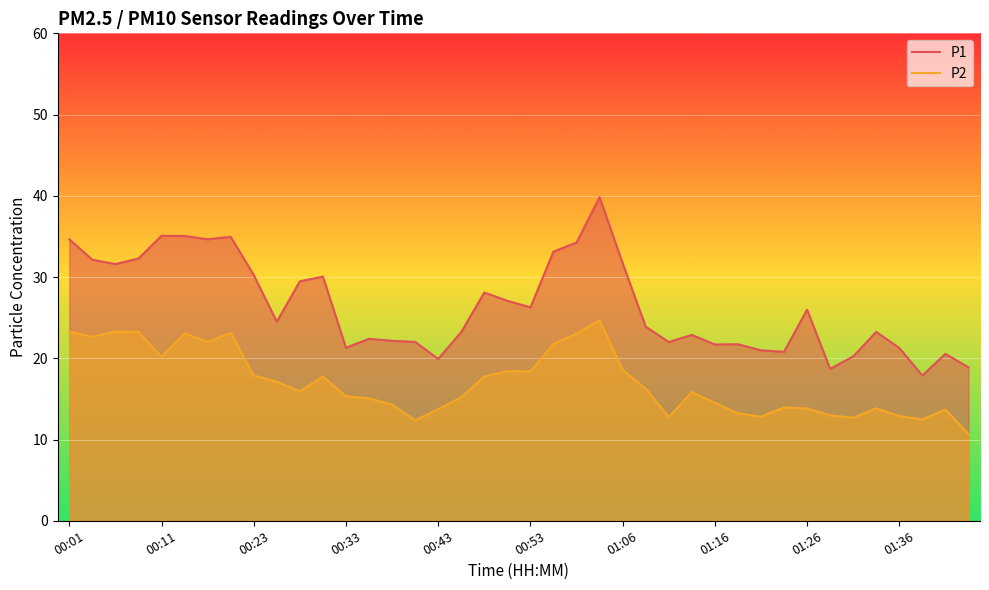

What is the sum of all P1 values?

1056.8